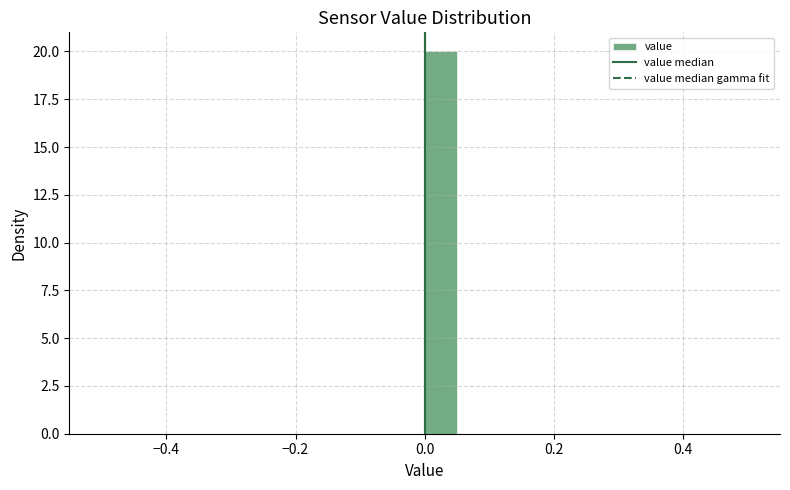

Read against the x-axis, roughly where is the centre of the tallest bar?

0.02